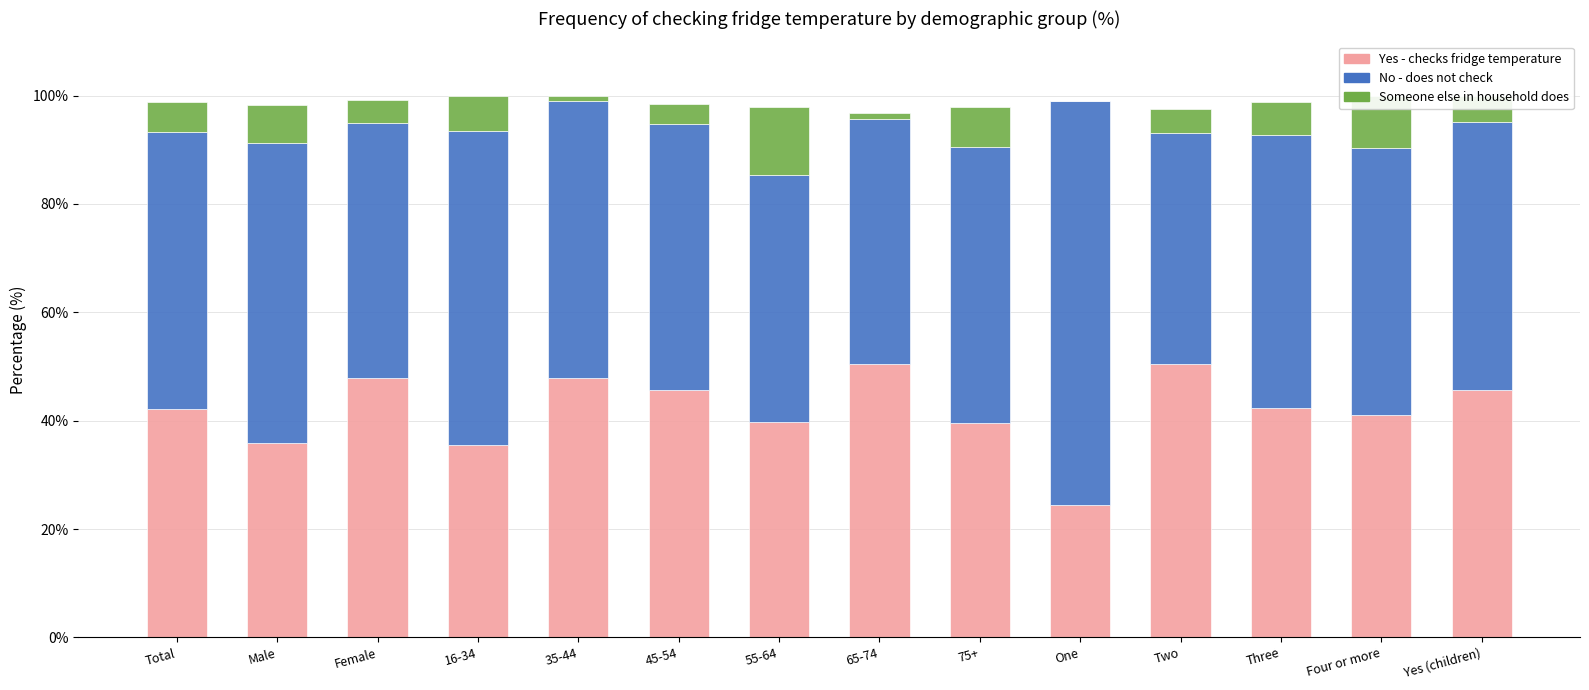

What is the total value across all series at 16-34?

100.0